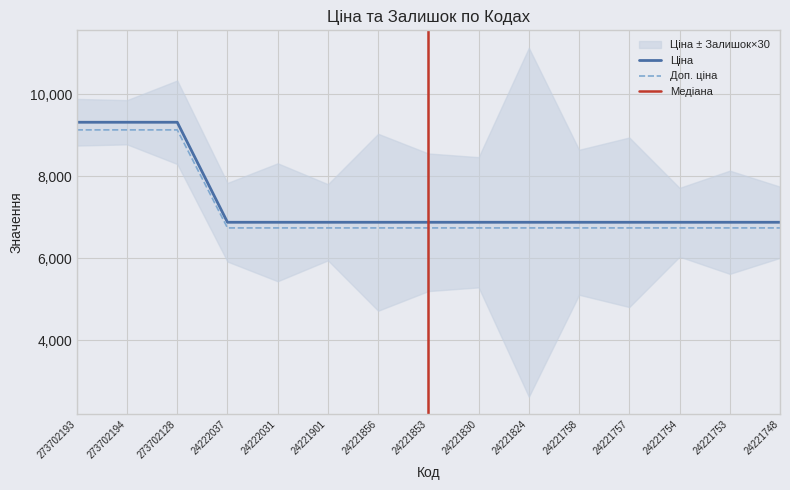

True or false: Доп. ціна and Ціна intersect in this chart.

False